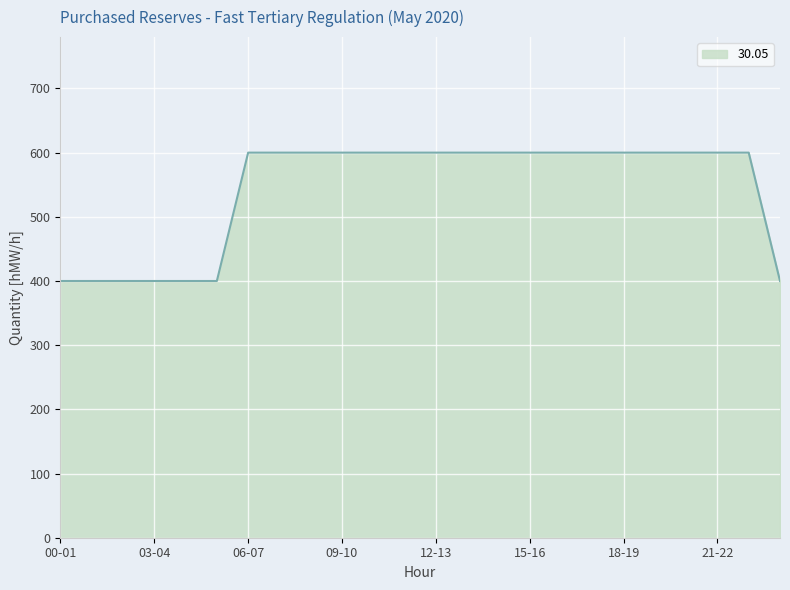

What is the difference between the maximum and minimum values?

200